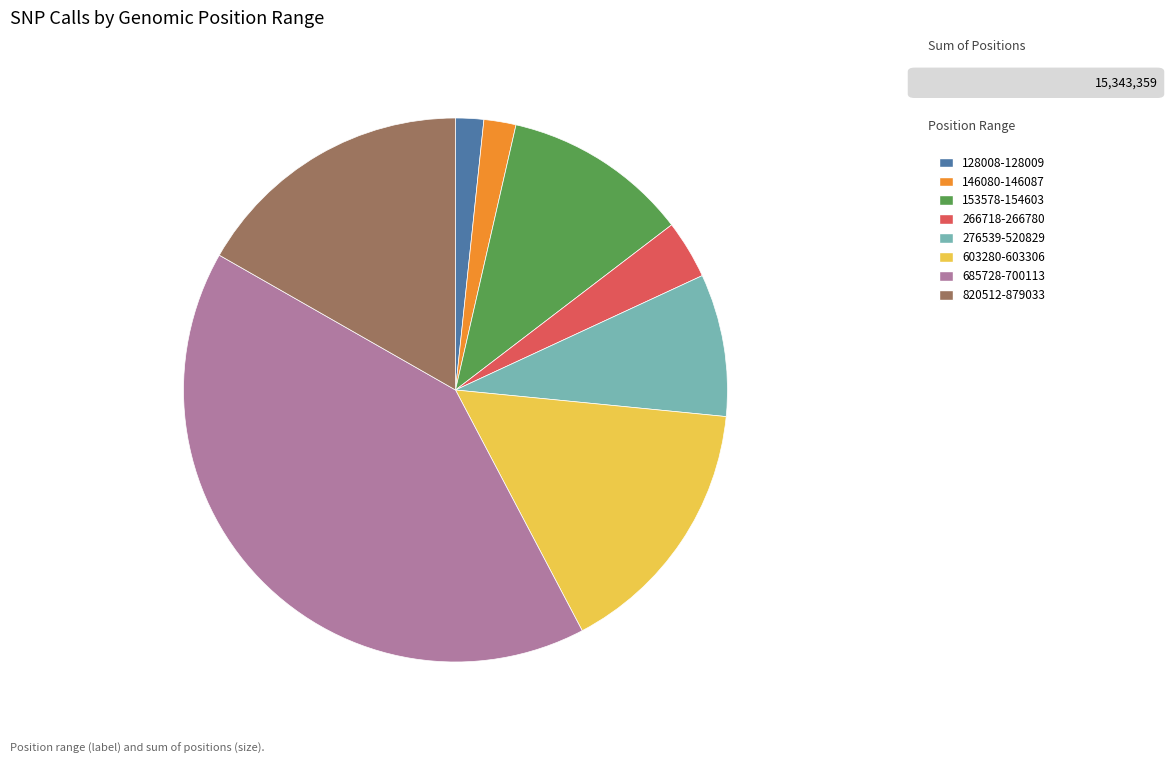

Do 146080-146087 and 266718-266780 together represent more than half of the pie?

No